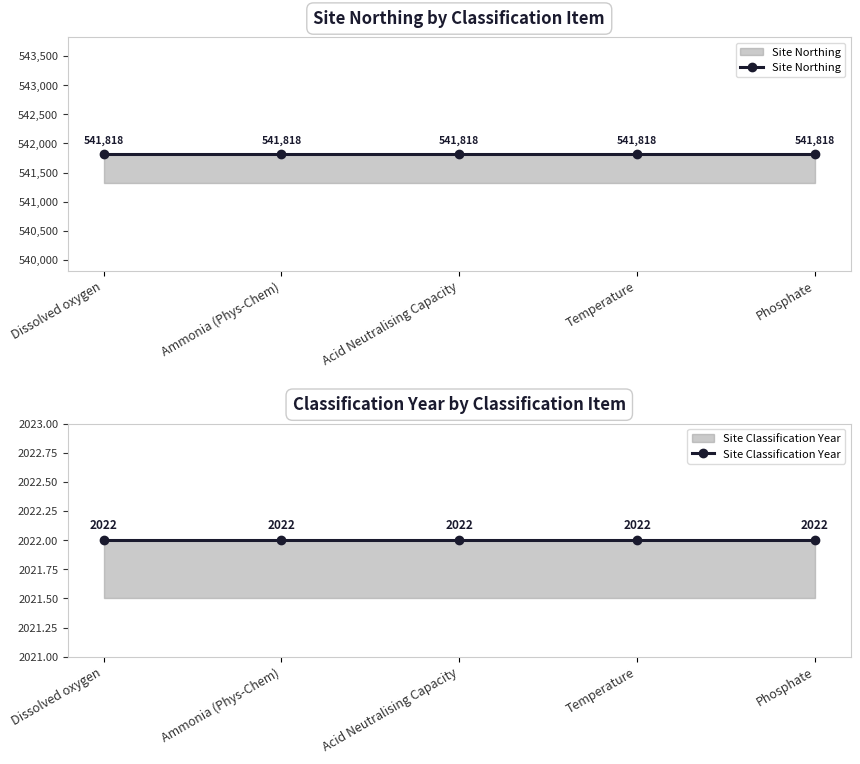

What is the label of the 5th point from the left?

Phosphate